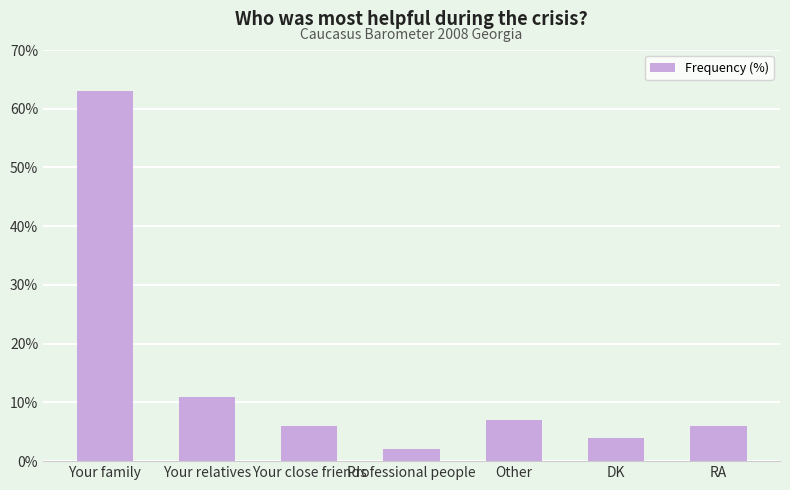

What is the difference between the values at Other and Your family?

56